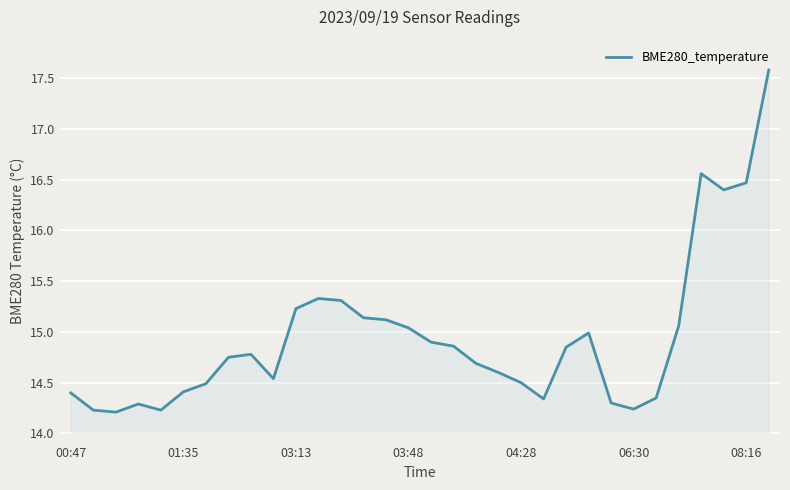

What is the difference between the maximum and minimum values?

3.4